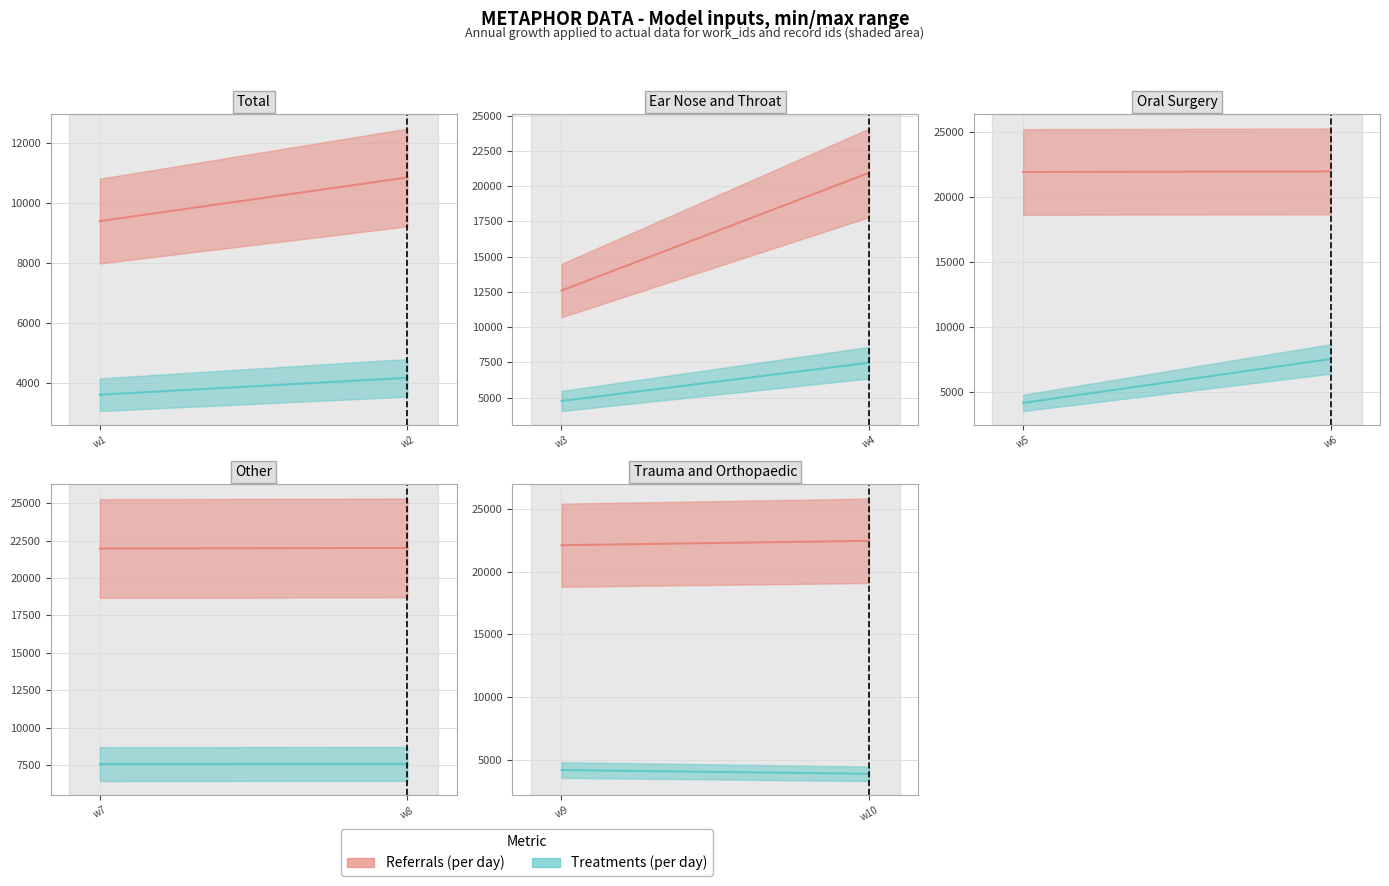

What is the maximum value for Treatments (per day)?

7565